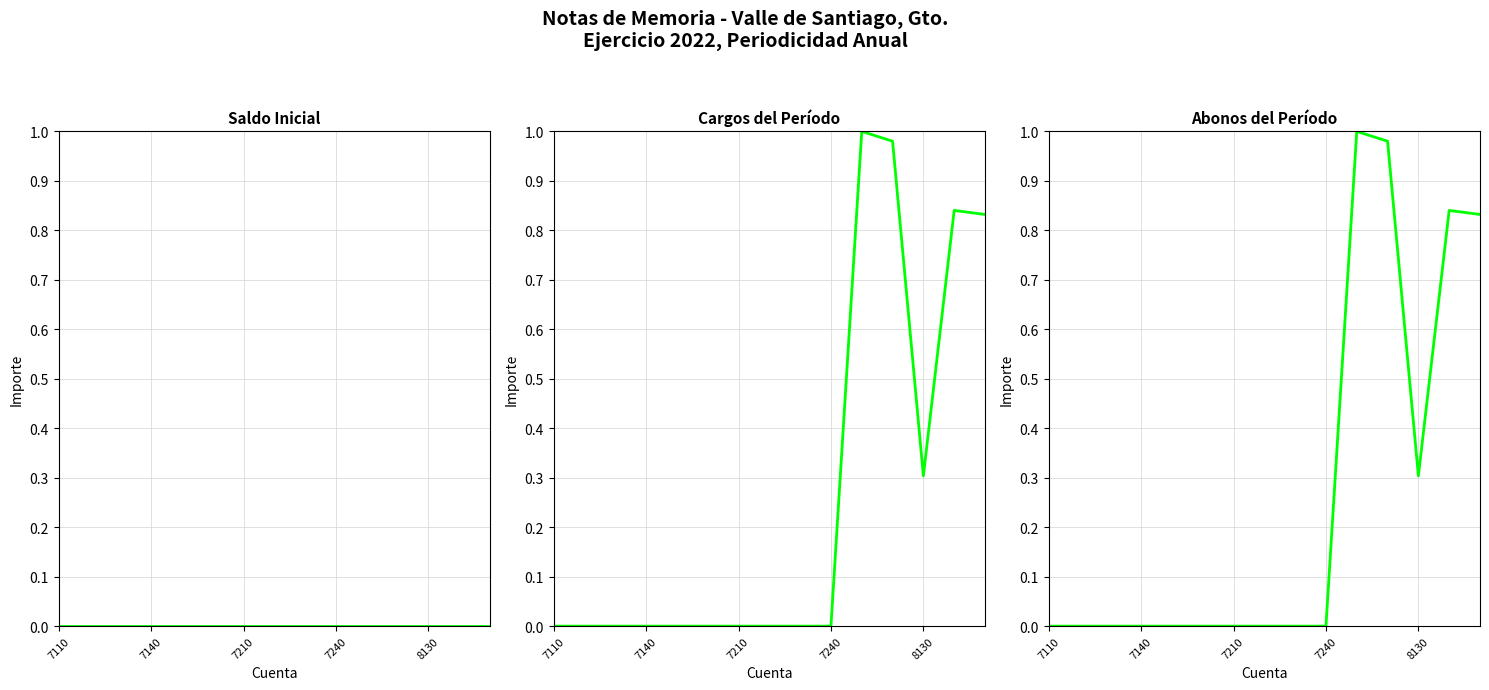

The value of Abonos del Período at 8 is 0.5. True or false?

False